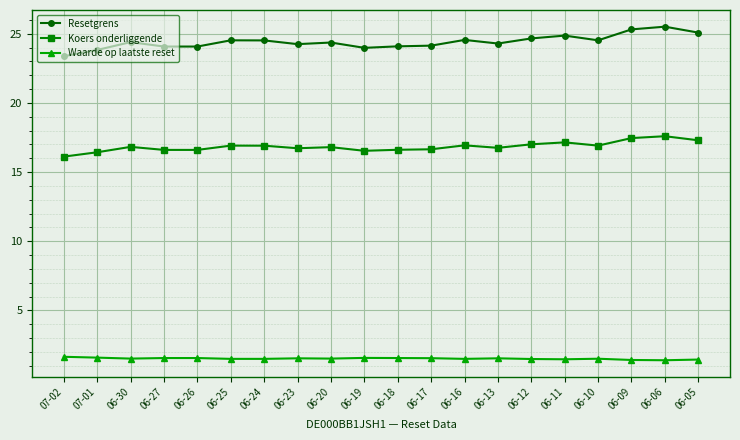

Which series has the largest total across all categories?

Resetgrens